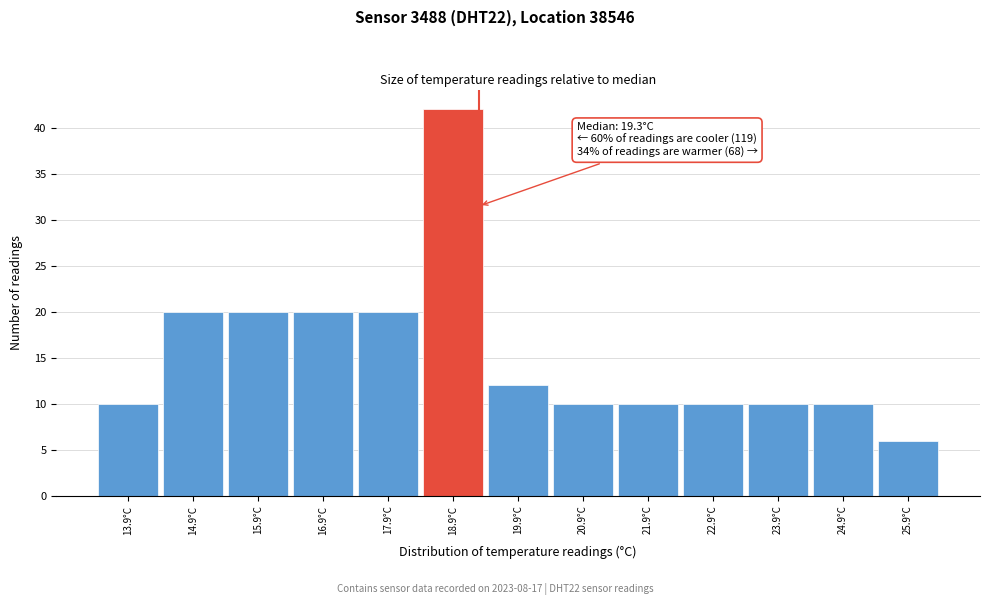

Which range on the x-axis has the tallest bar?

18.4 to 19.4